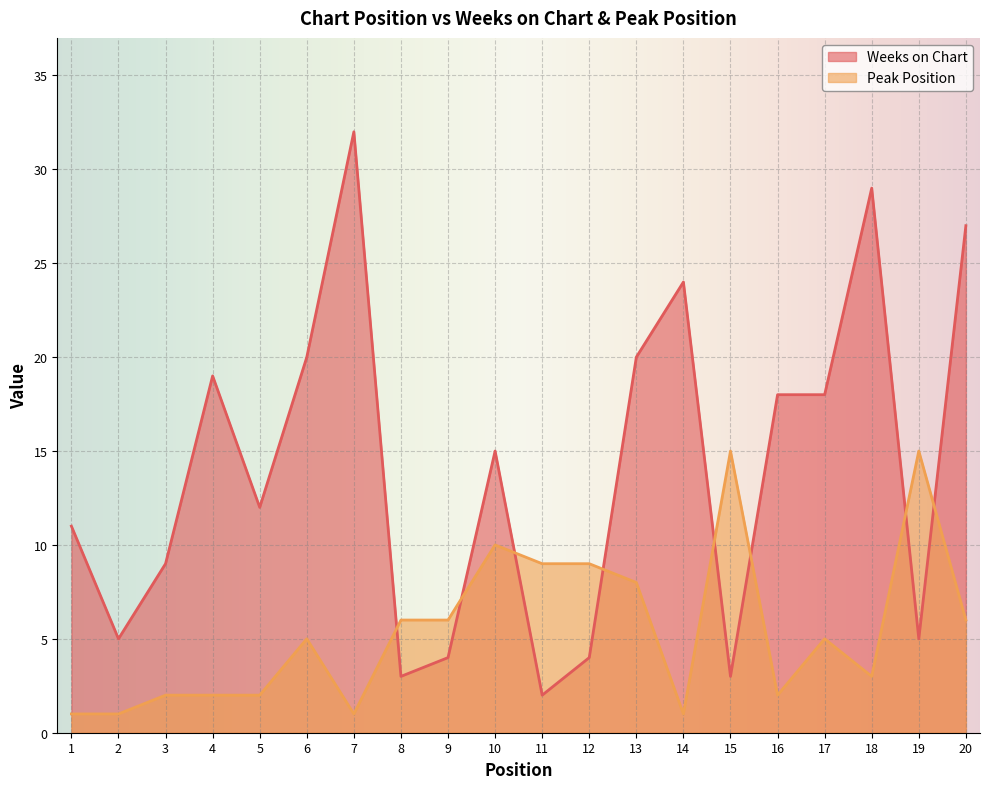

Rank the series at 8 from highest to lowest value.

Peak Position, Weeks on Chart